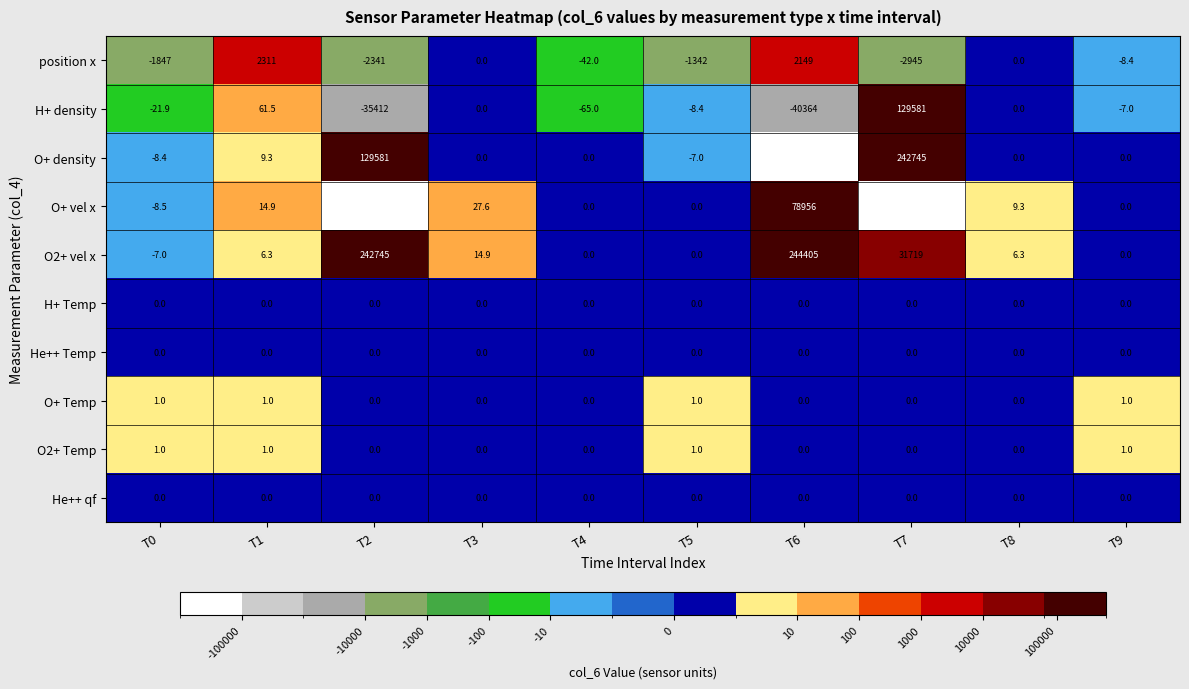

The value of O+ density at T4 is 217407.3. True or false?

False